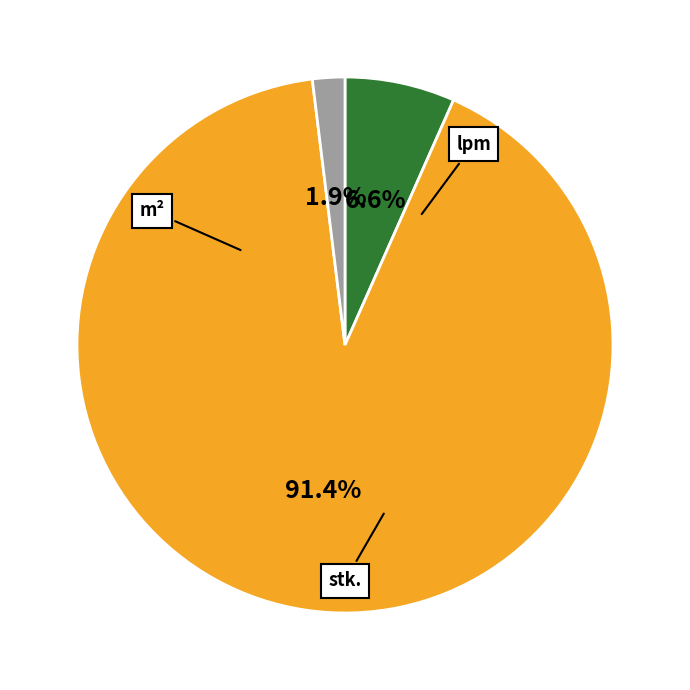

Is there any slice that represents more than half of the pie?

Yes